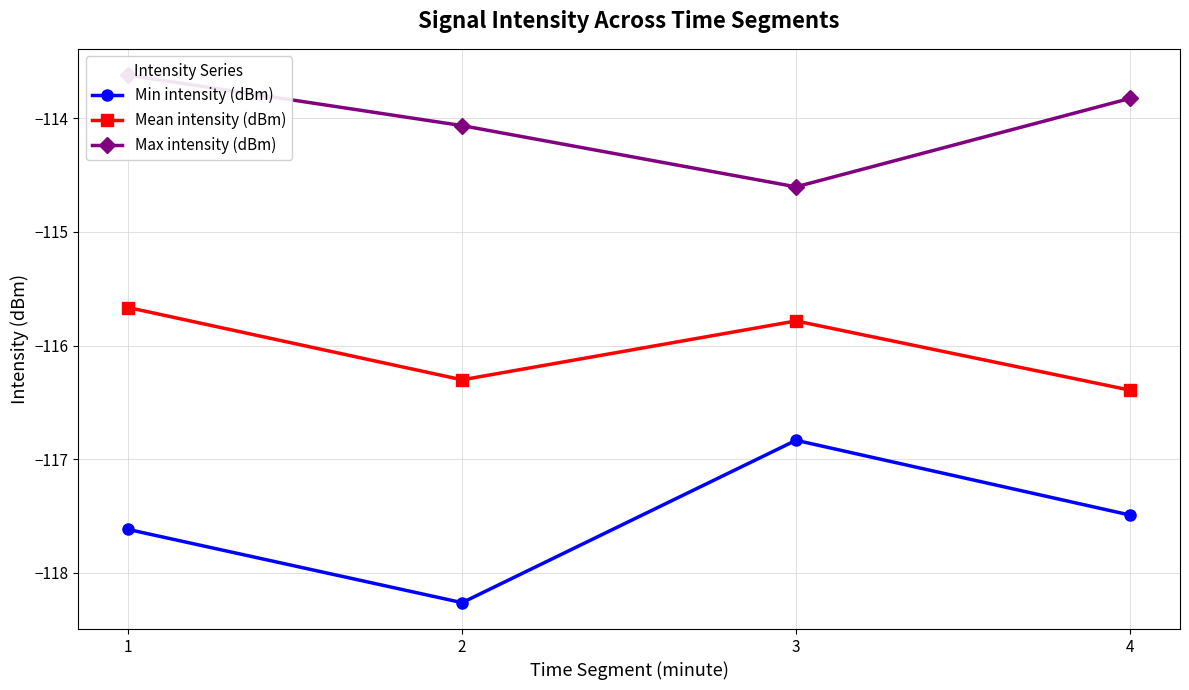

How many Mean intensity (dBm) values are between -116 and -115?

2